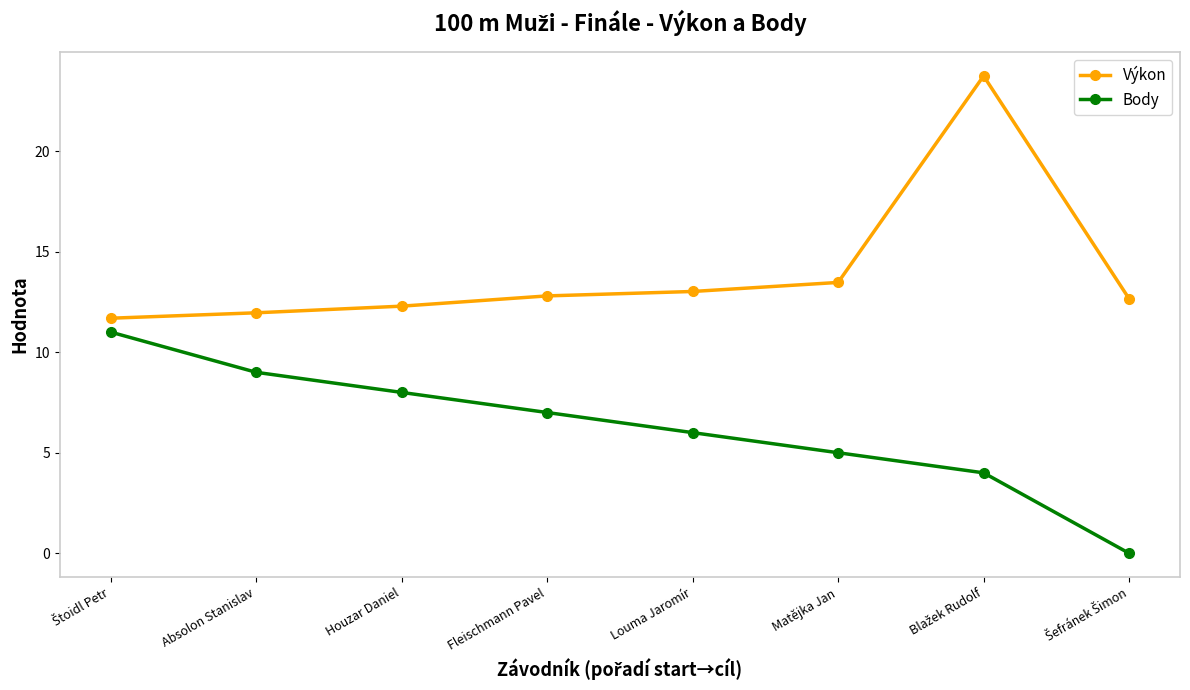

Read the Výkon value at Absolon Stanislav.

12.0